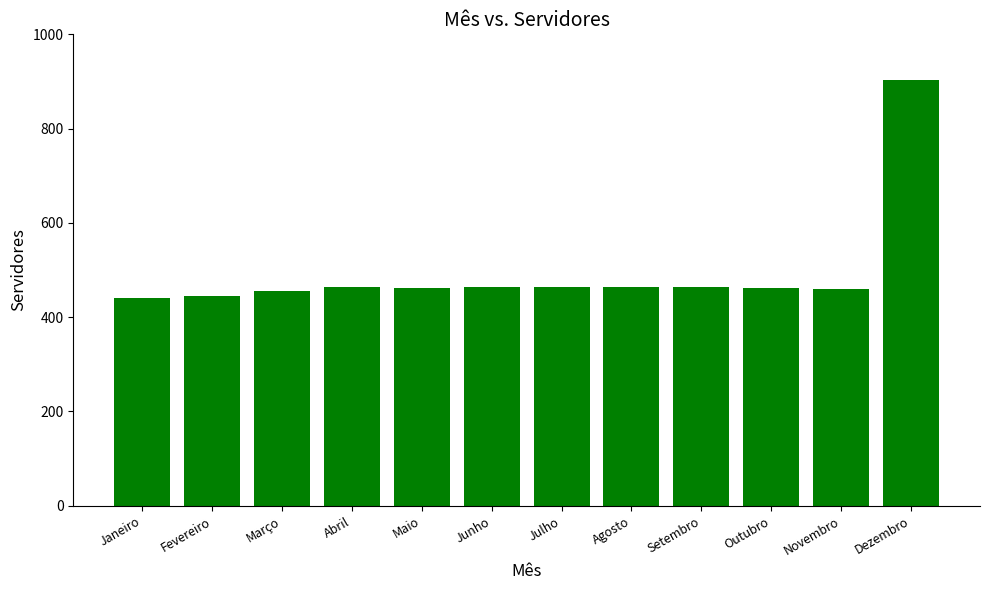

What is the change in value from Março to Outubro?

+6